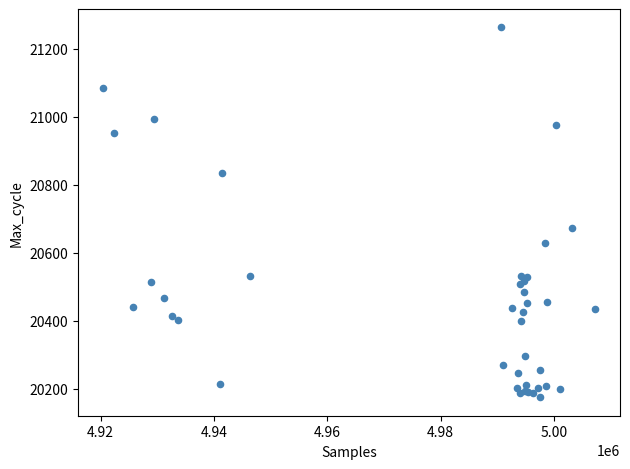

What Y value in the scatter plot is closest to 20718?

20672